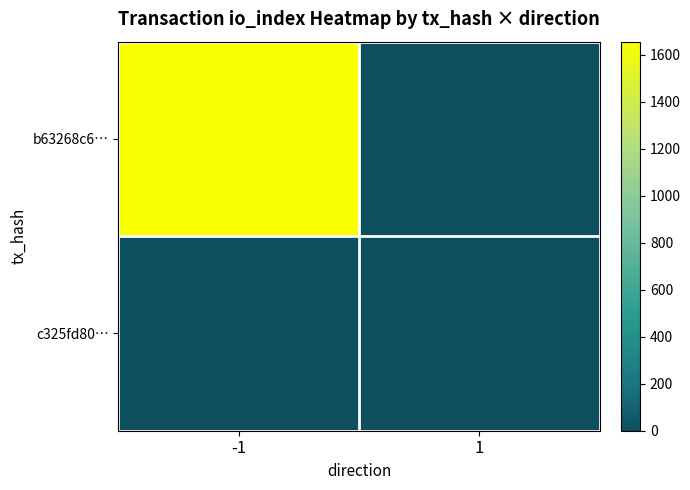

Reading left to right, what are all the values shown in this chart?

b63268c6…: -1=1655	1=0
c325fd80…: -1=0	1=5